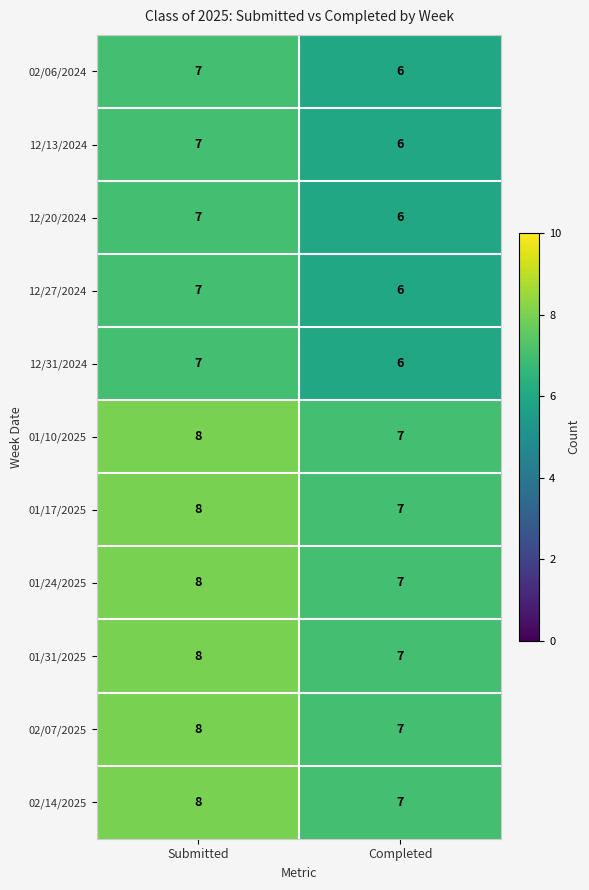

At which label is 01/24/2025 closest to 7?

Completed